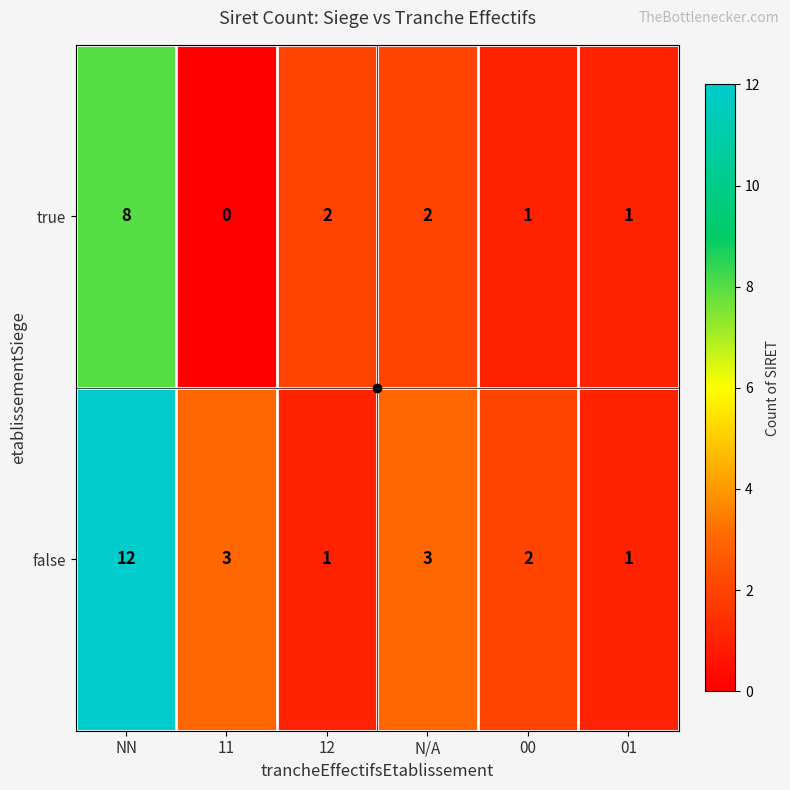

Is it true that false equals 2 at 12?

False